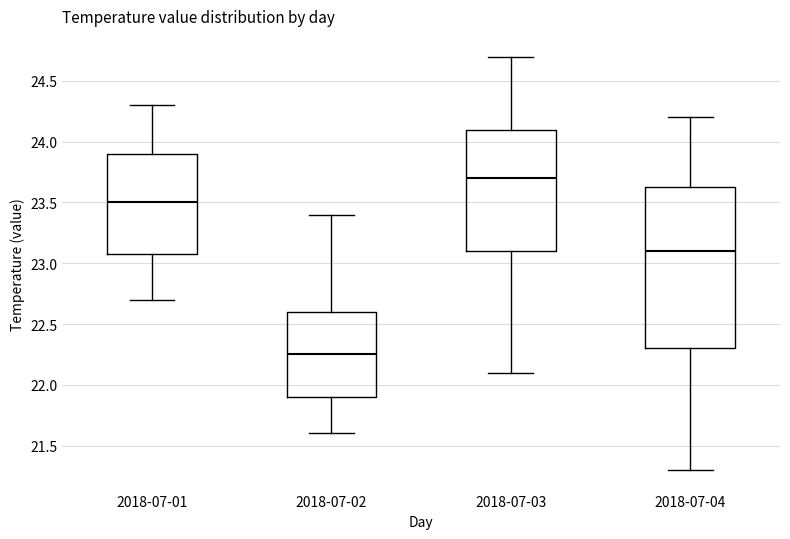

Which box's median line is the highest?

2018-07-03